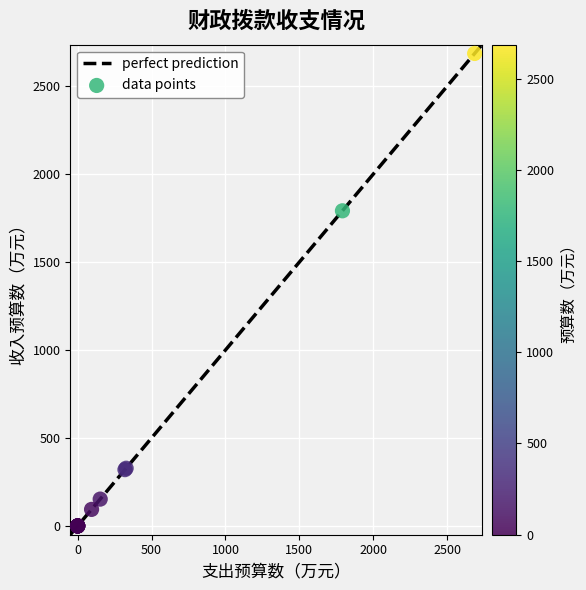

What Y value in the scatter plot is closest to 1342?

1791.4